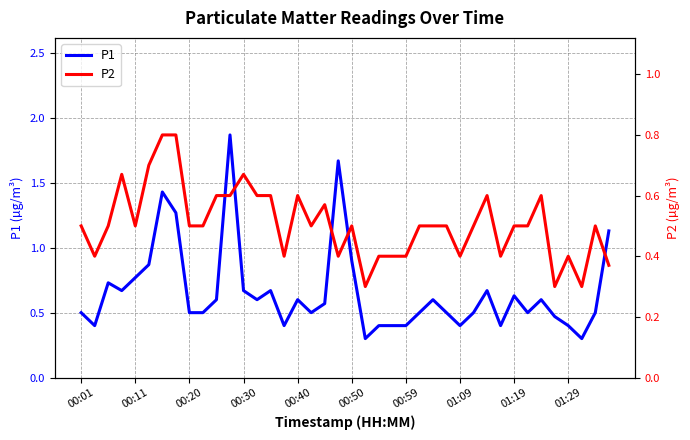

Which series has the largest total across all categories?

P1